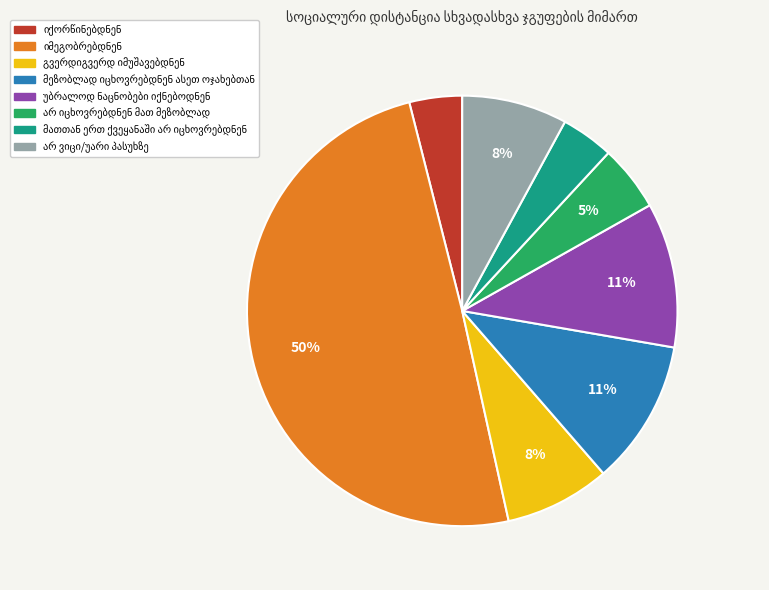

To the nearest percent, what is the difference between the largest and smallest slice percentages?

46%